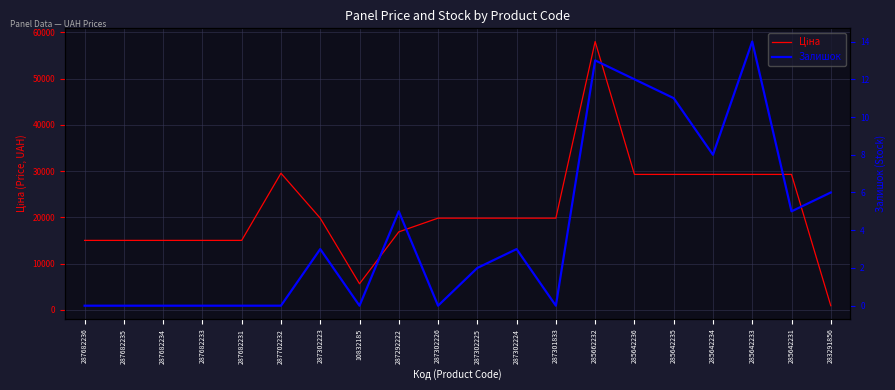

True or false: Ціна has a value of 16863.2 at 287292222.

True